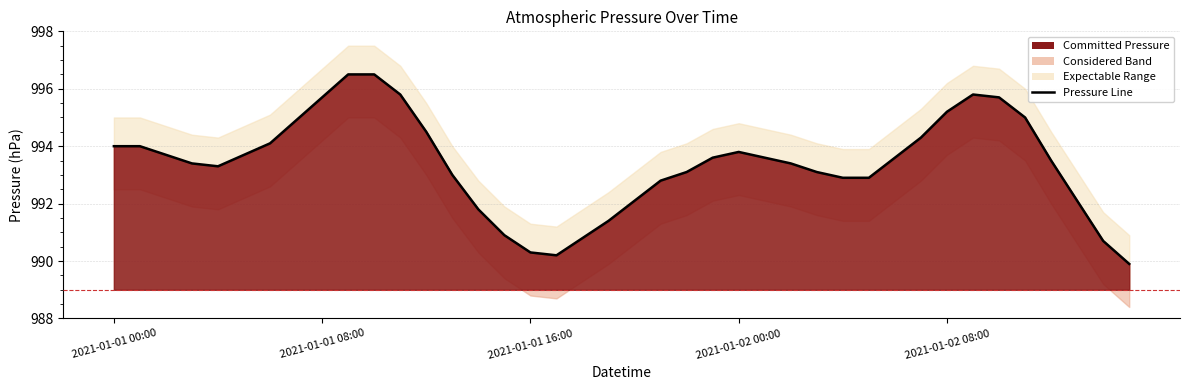

Is it true that the value at 2021-01-02 11:00 is 1724.3?

False